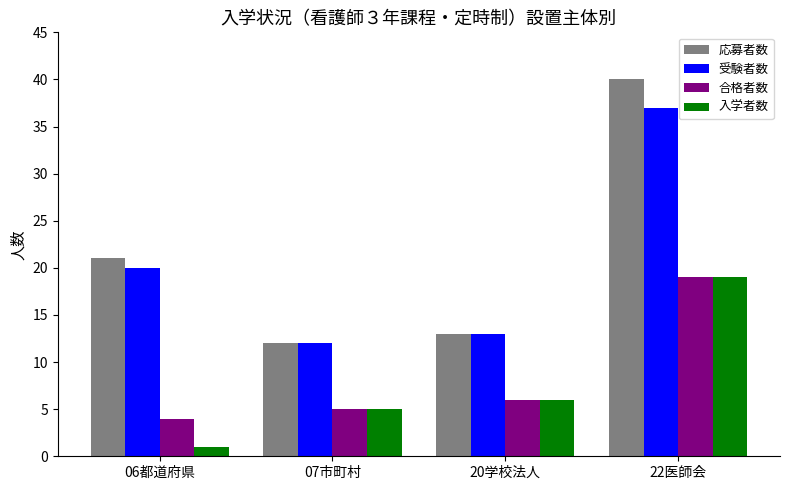

Reading left to right, transcribe all the data shown in this chart.

応募者数: 06都道府県=21	07市町村=12	20学校法人=13	22医師会=40
受験者数: 06都道府県=20	07市町村=12	20学校法人=13	22医師会=37
合格者数: 06都道府県=4	07市町村=5	20学校法人=6	22医師会=19
入学者数: 06都道府県=1	07市町村=5	20学校法人=6	22医師会=19